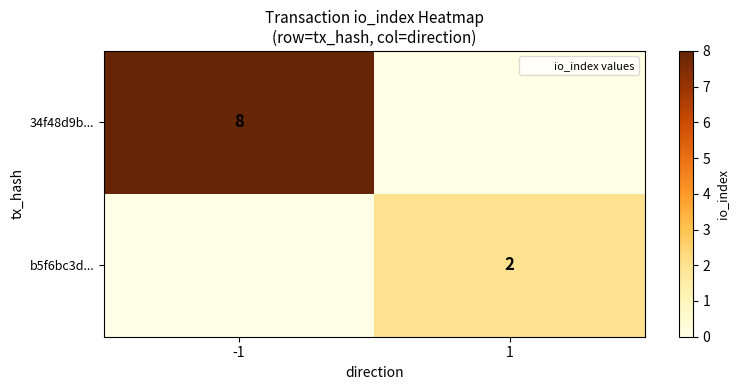

Which series has the widest spread of values?

34f48d9b...